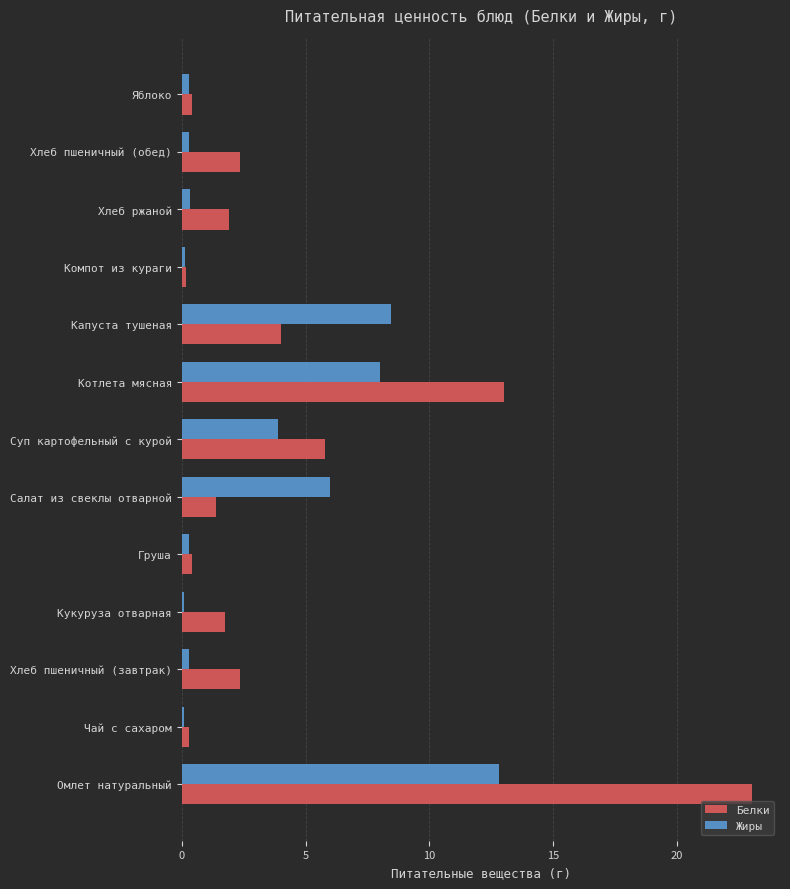

Between Омлет натуральный and Хлеб пшеничный (обед), which series saw the biggest shift?

Белки